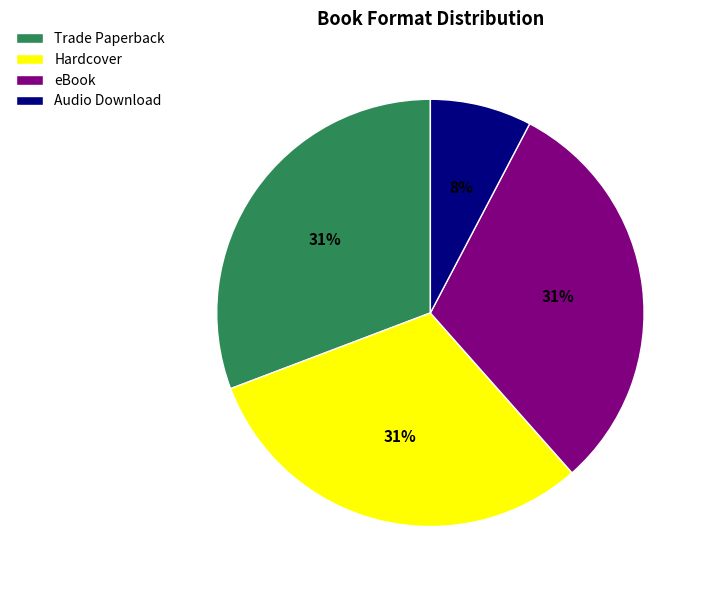

To the nearest percent, what is the average slice percentage?

25%